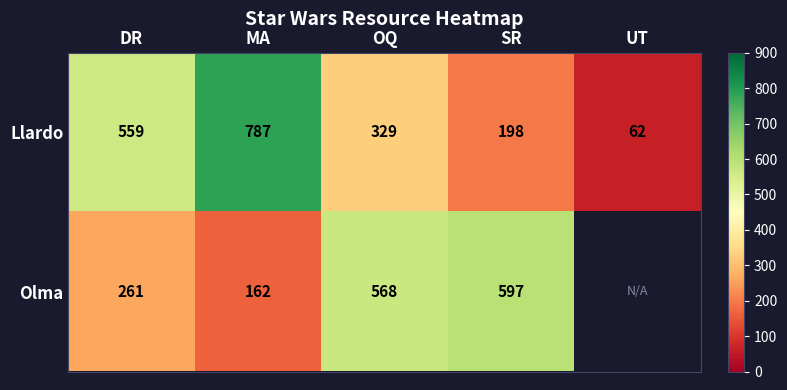

What is the total value across all series at OQ?

897